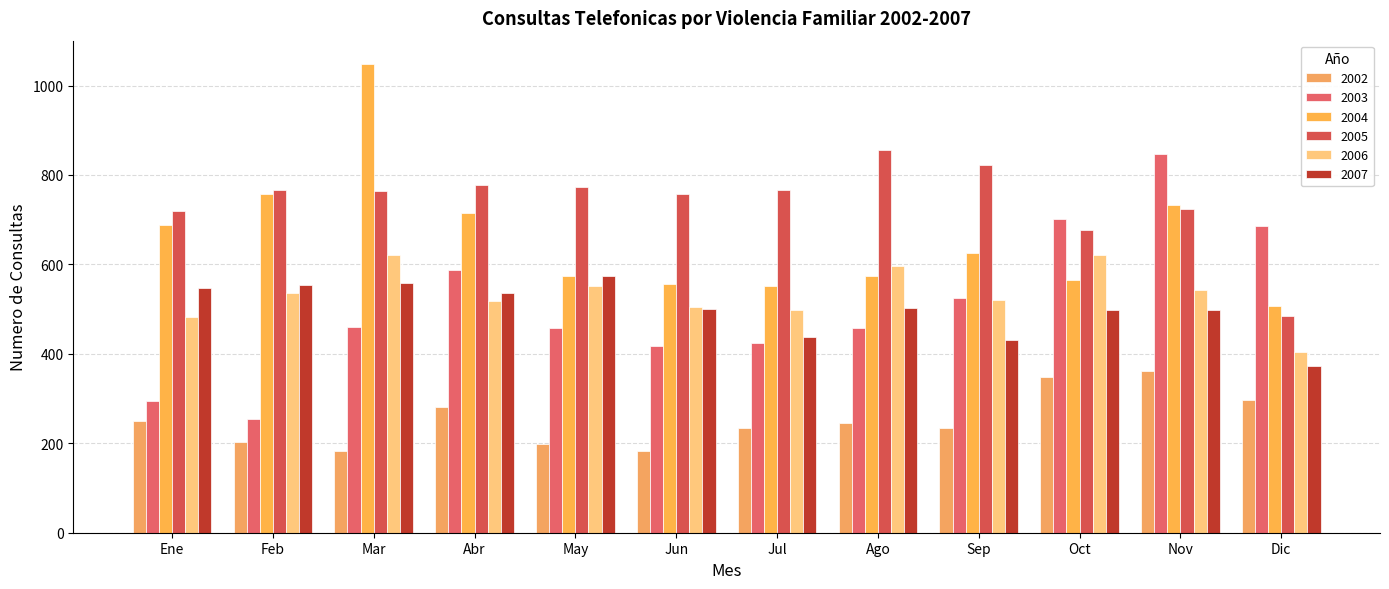

Rank the series at Jul from highest to lowest value.

2005, 2004, 2006, 2007, 2003, 2002